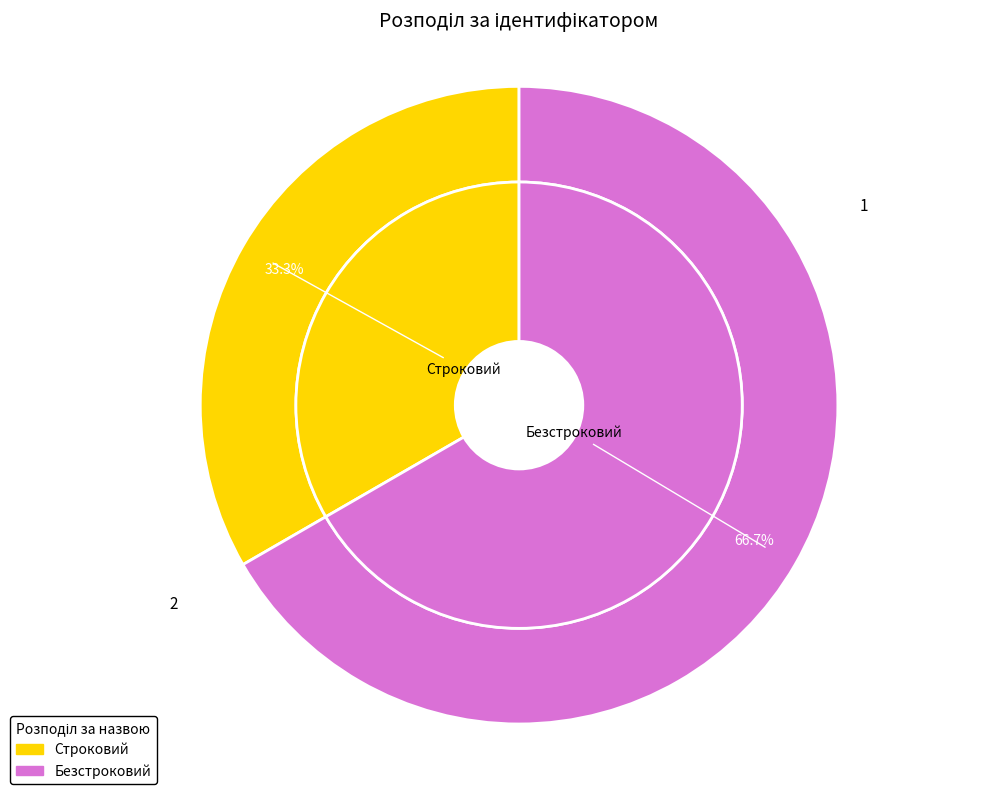

Which slice is the smallest?

Строковий